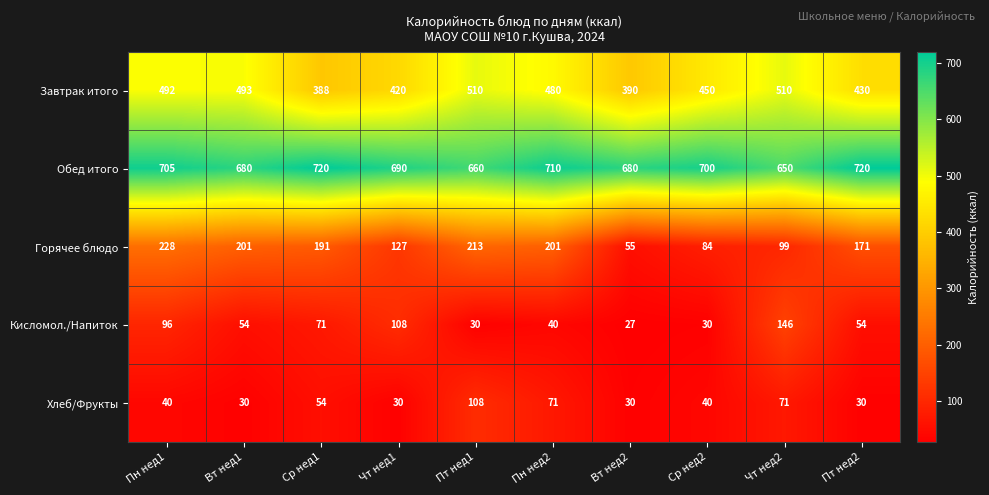

What is the difference between the Горячее блюдо values at Вт нед1 and Ср нед1?

10